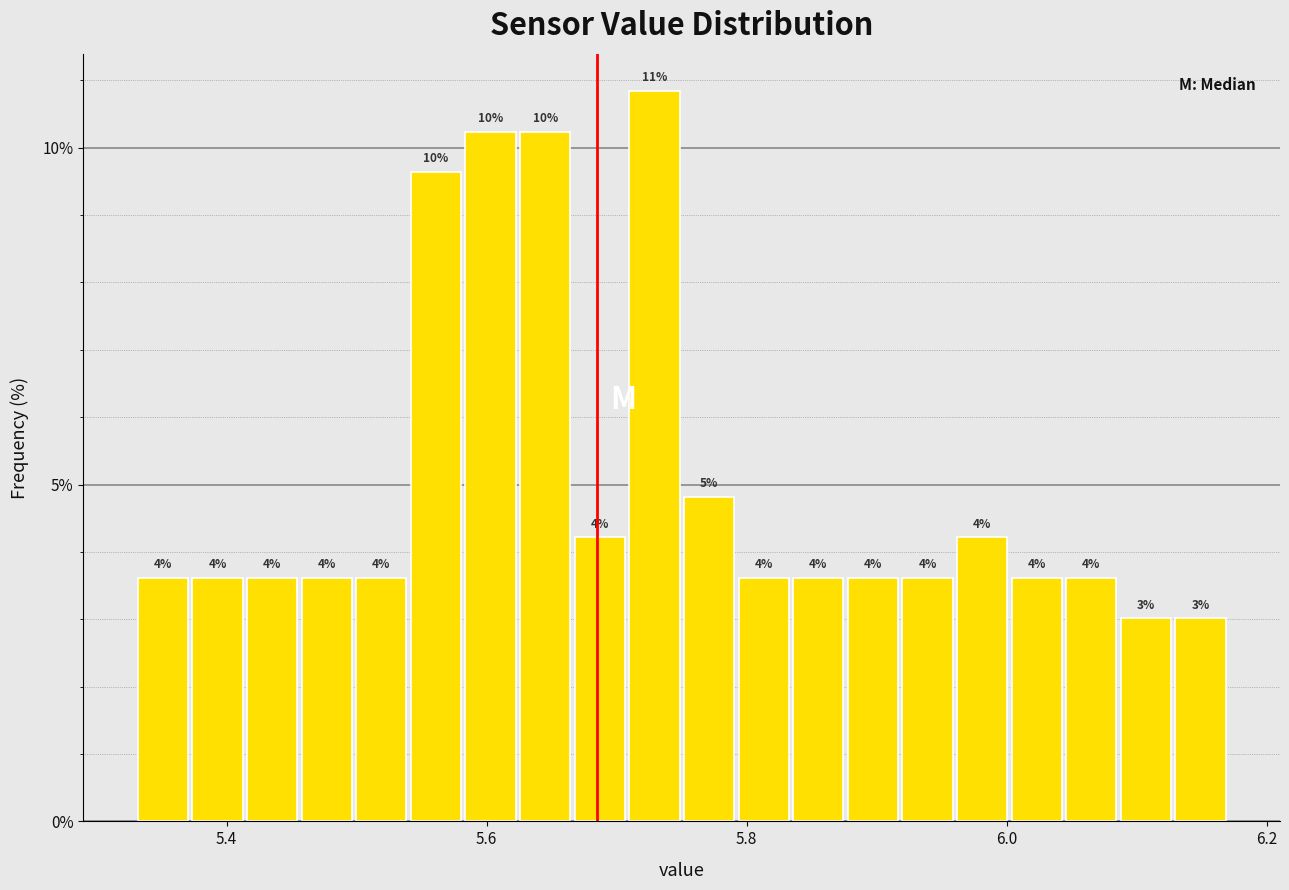

Read against the x-axis, roughly where is the centre of the tallest bar?

5.72